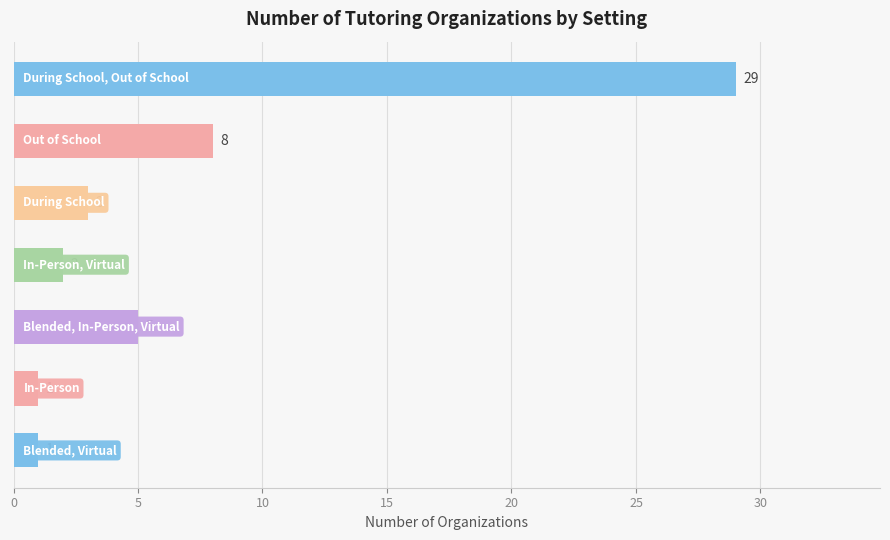

What is the maximum value shown in the chart?

29